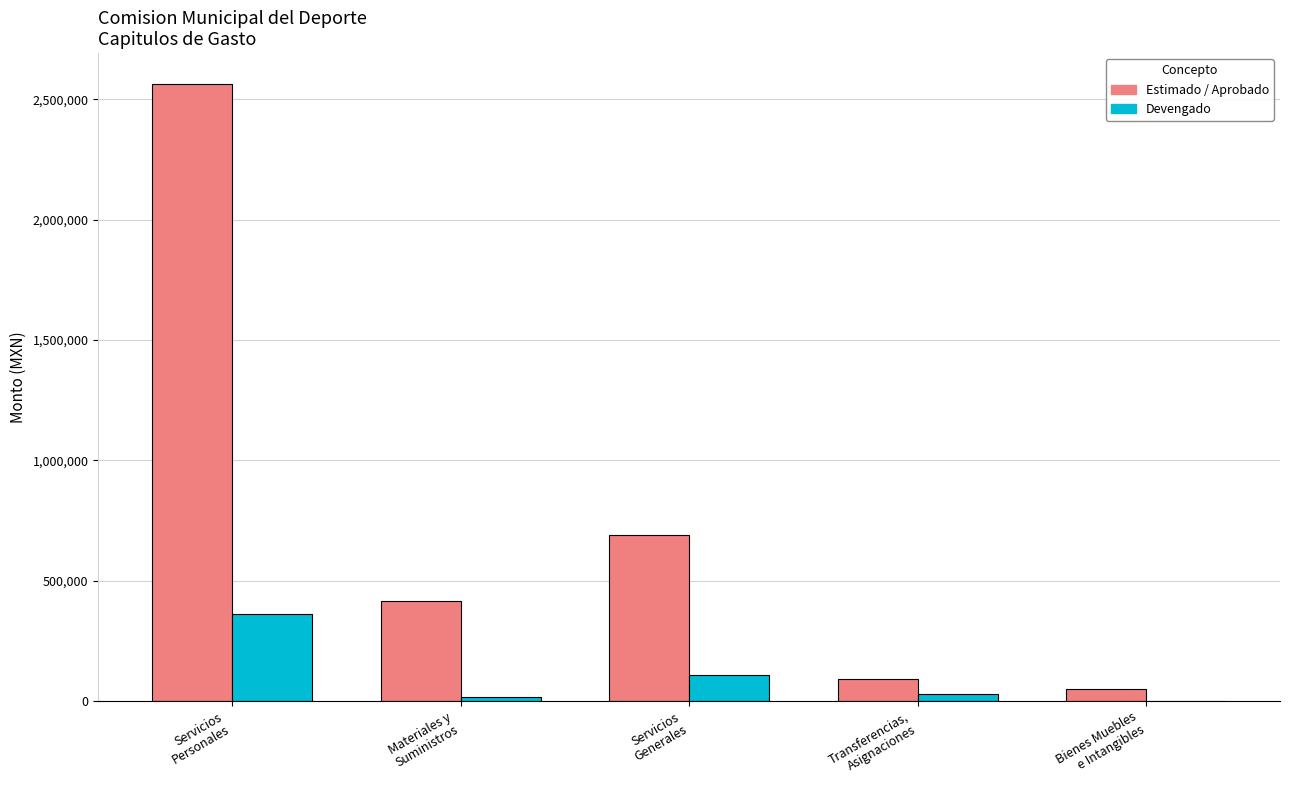

Which series has the largest total across all categories?

Estimado / Aprobado